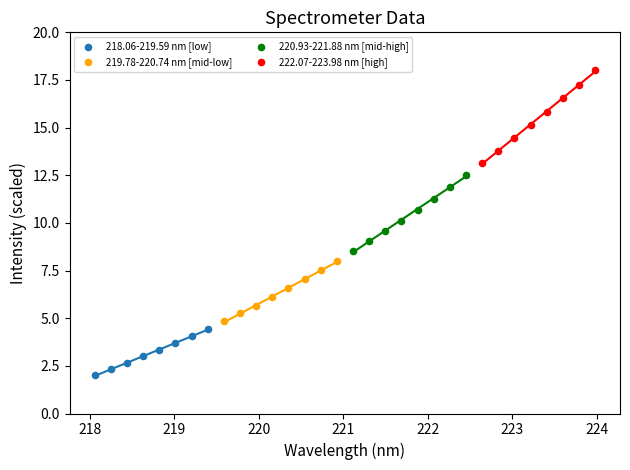

Which series contains the highest Y value?

222.07-223.98 nm [high]